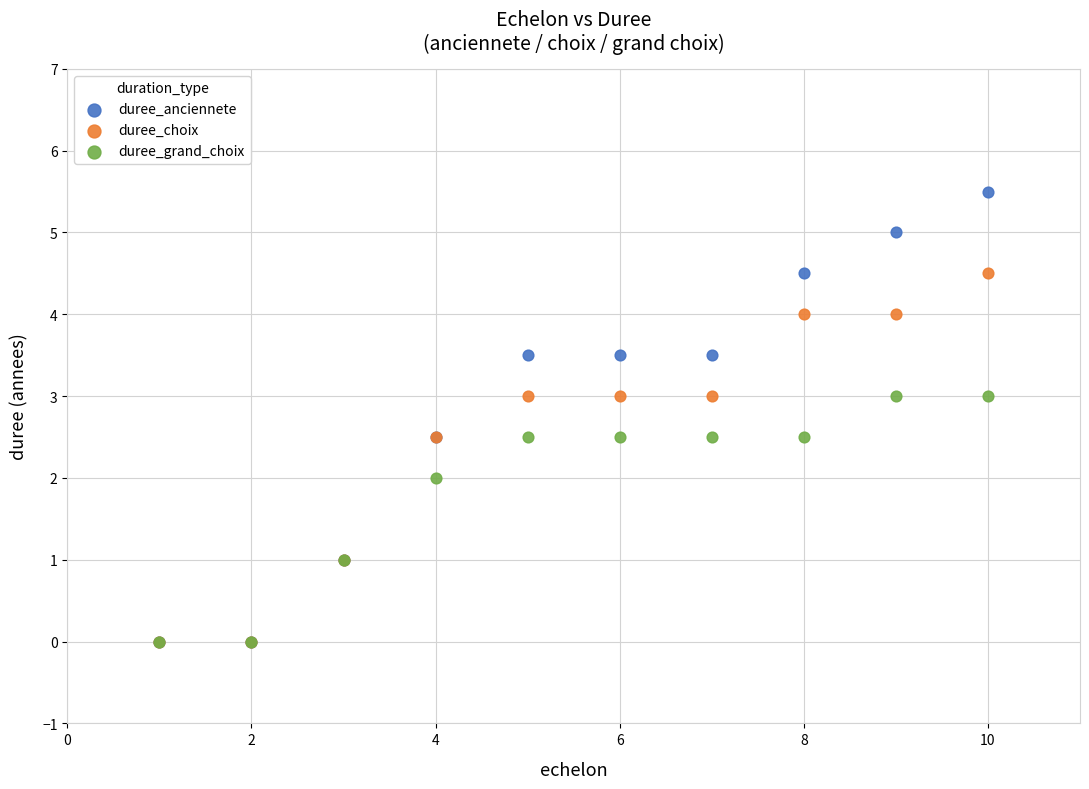

Which series reaches the maximum Y coordinate?

duree_anciennete